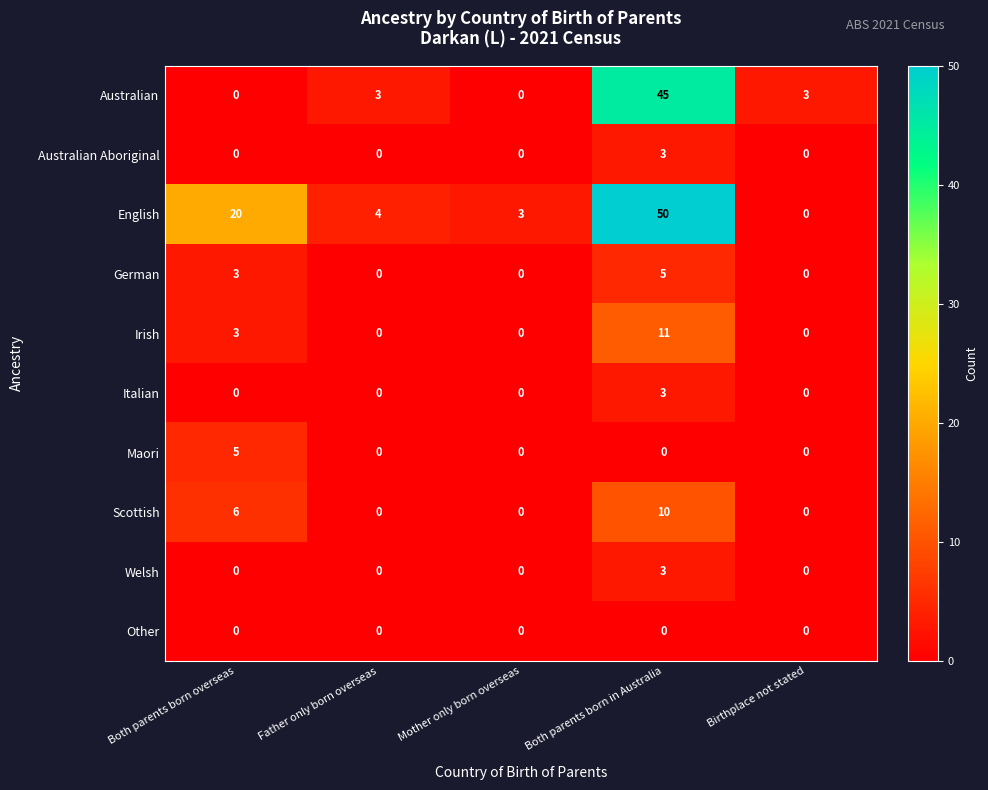

What is the sum of all Australian values?

51